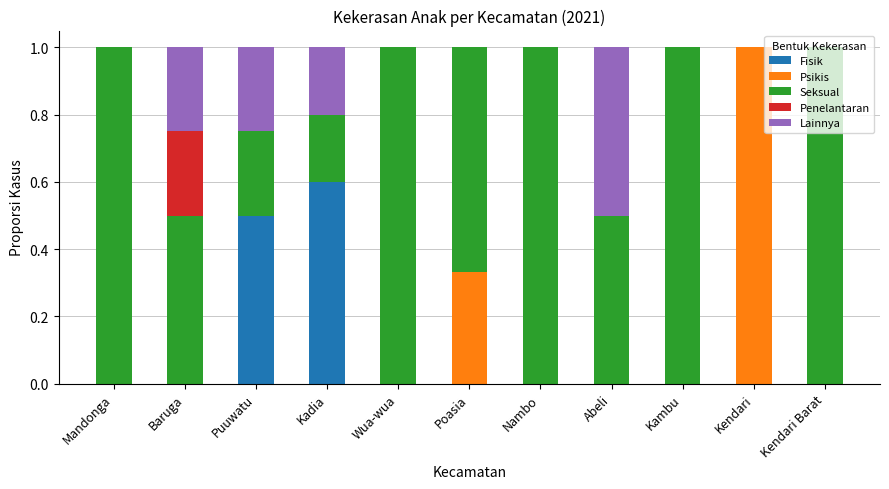

What is the total value across all series at Baruga?

1.0